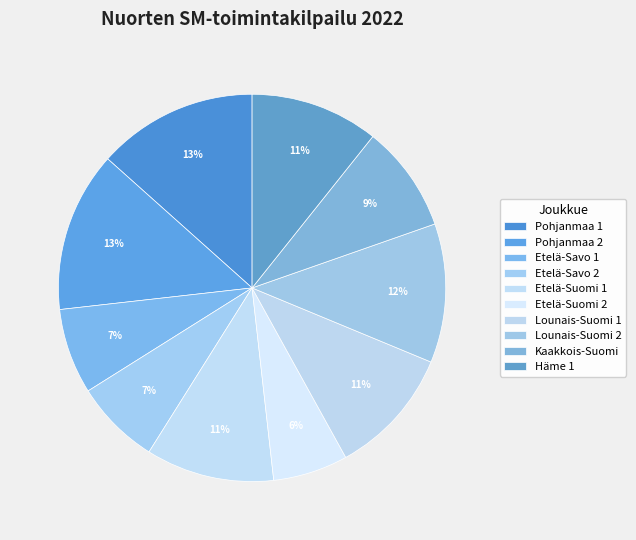

Approximately how many times larger is the value at Kaakkois-Suomi compared to Lounais-Suomi 1?

0.8